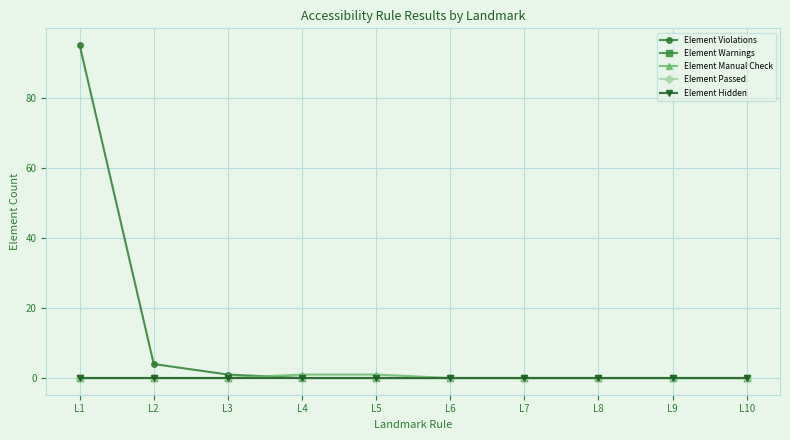

Rank the series by their maximum value, from lowest to highest.

Element Warnings, Element Passed, Element Hidden, Element Manual Check, Element Violations